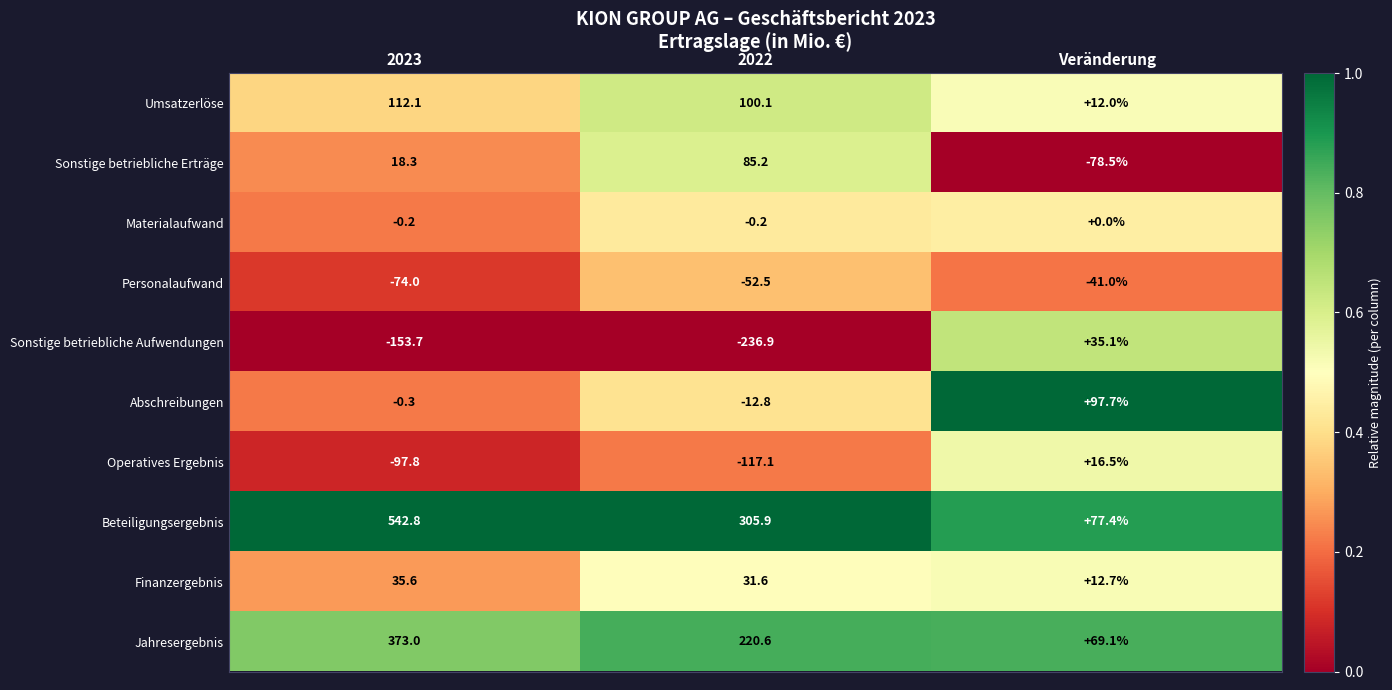

What is the lowest value of the Abschreibungen series?

-12.8